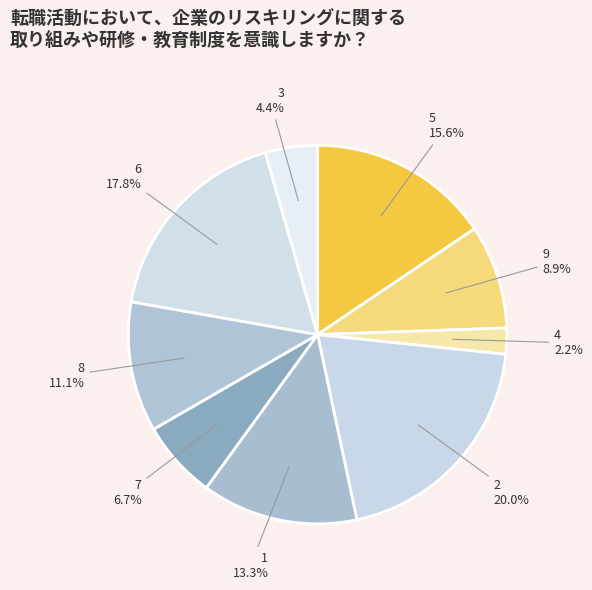

The 2 slice represents 20% of the pie. True or false?

True